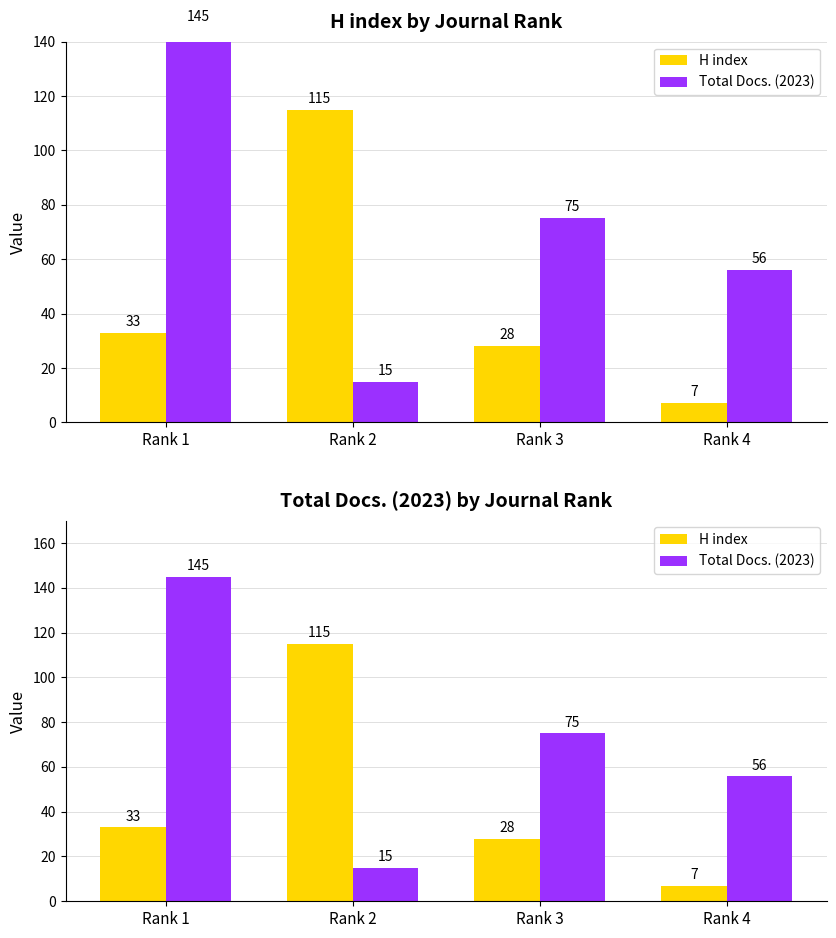

What is the difference between the Total Docs. (2023) values at Rank 3 and Rank 2?

60